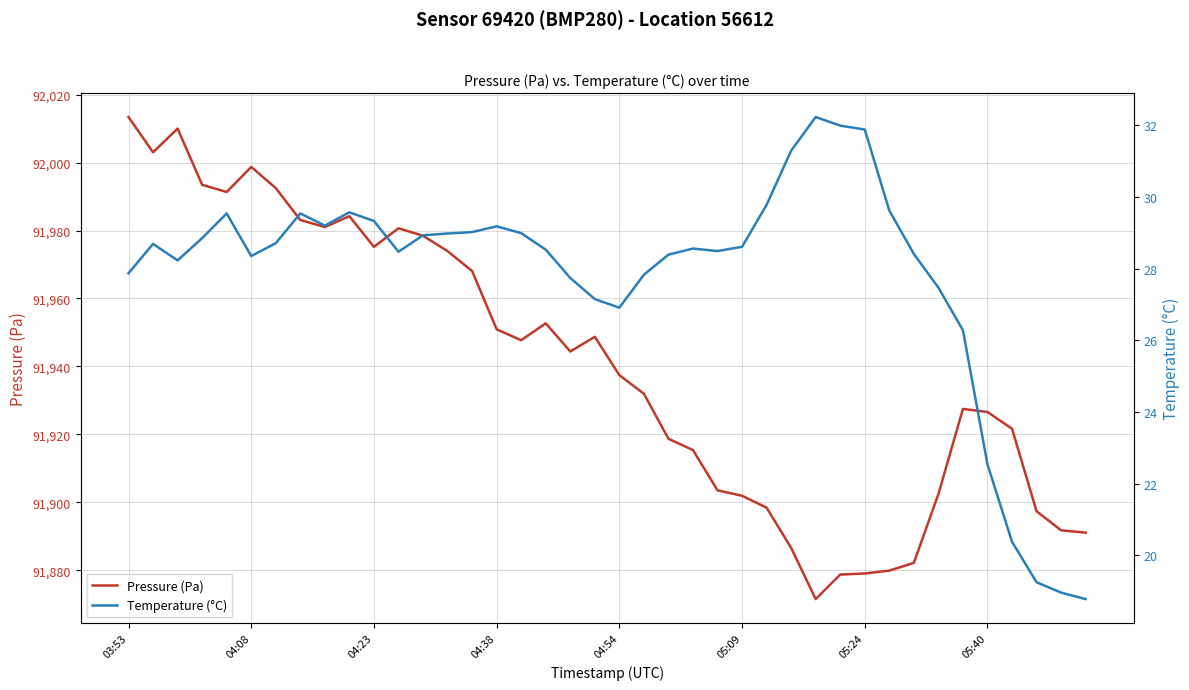

What is the value of the Pressure (Pa) point at the 22nd from the left?

91932.0